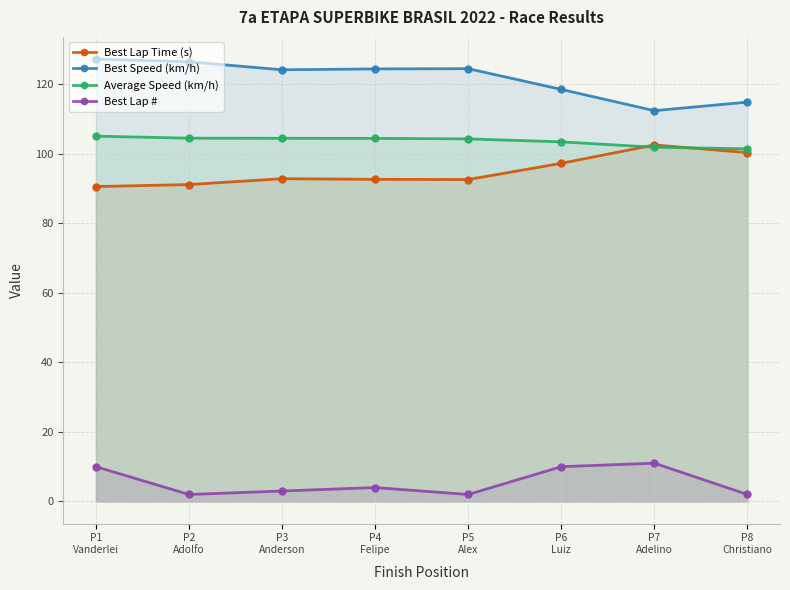

True or false: Best Lap # and Best Speed (km/h) cross at least once.

False